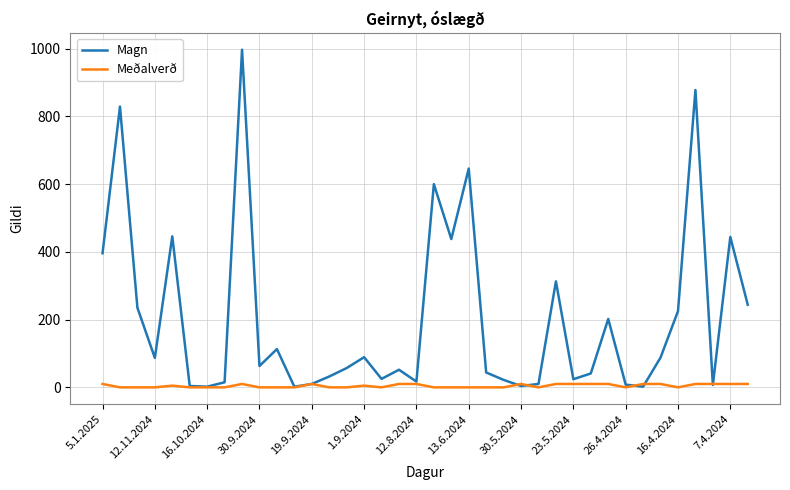

Which series has the widest spread of values?

Magn